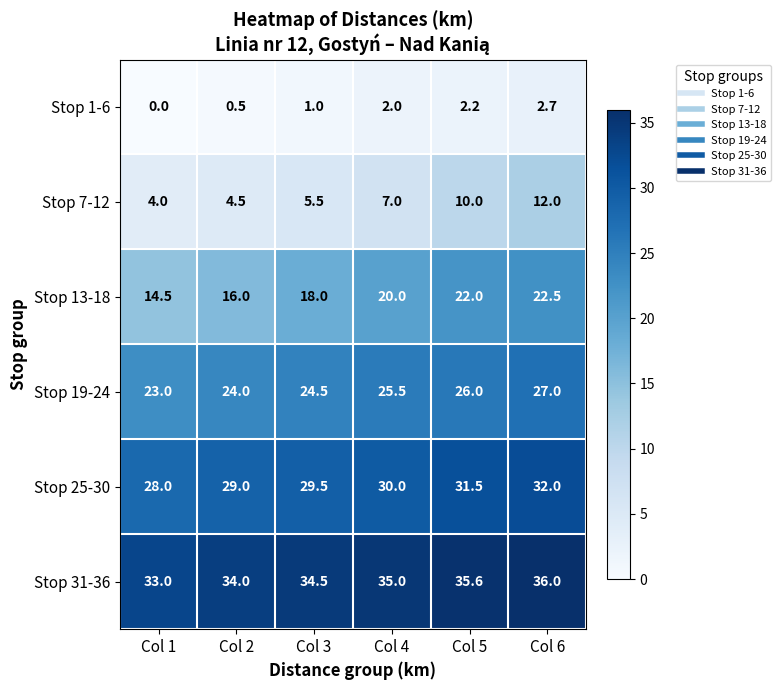

What is the difference between the highest and lowest values at Col 3?

33.5